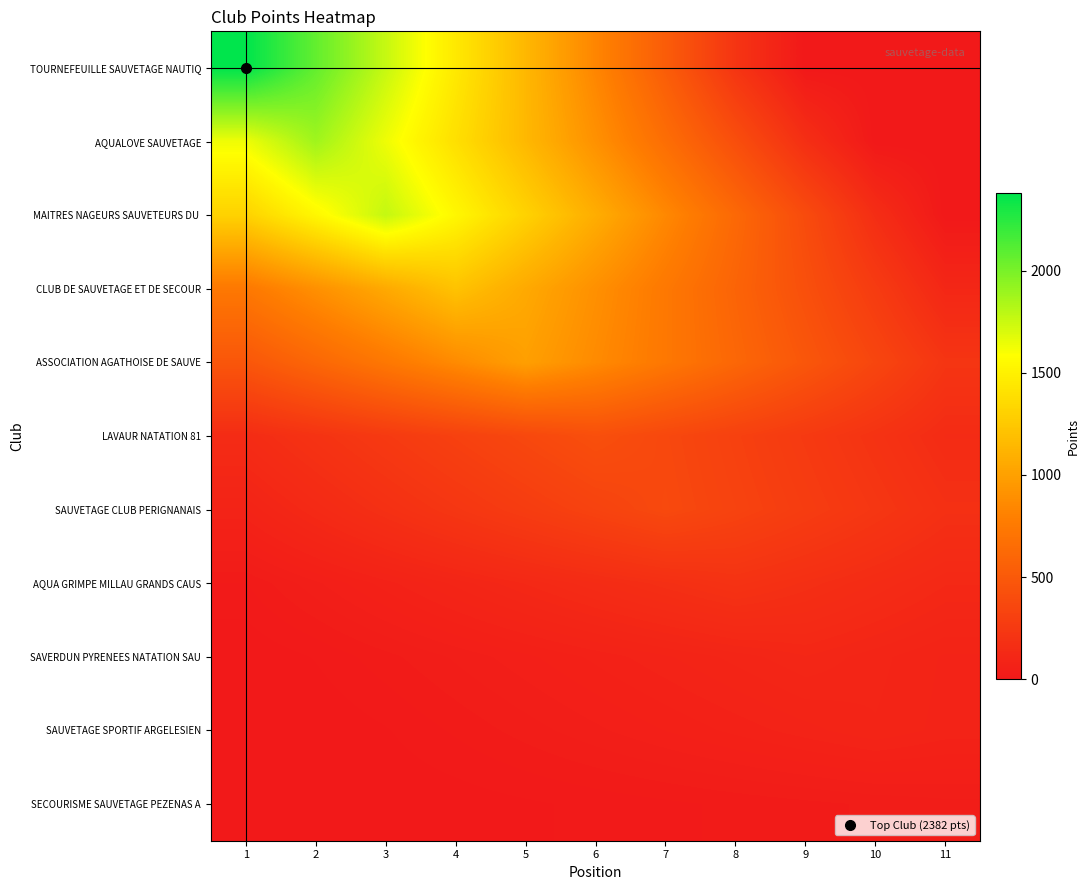

What is the spread (max minus min) of values at 6?

1068.5